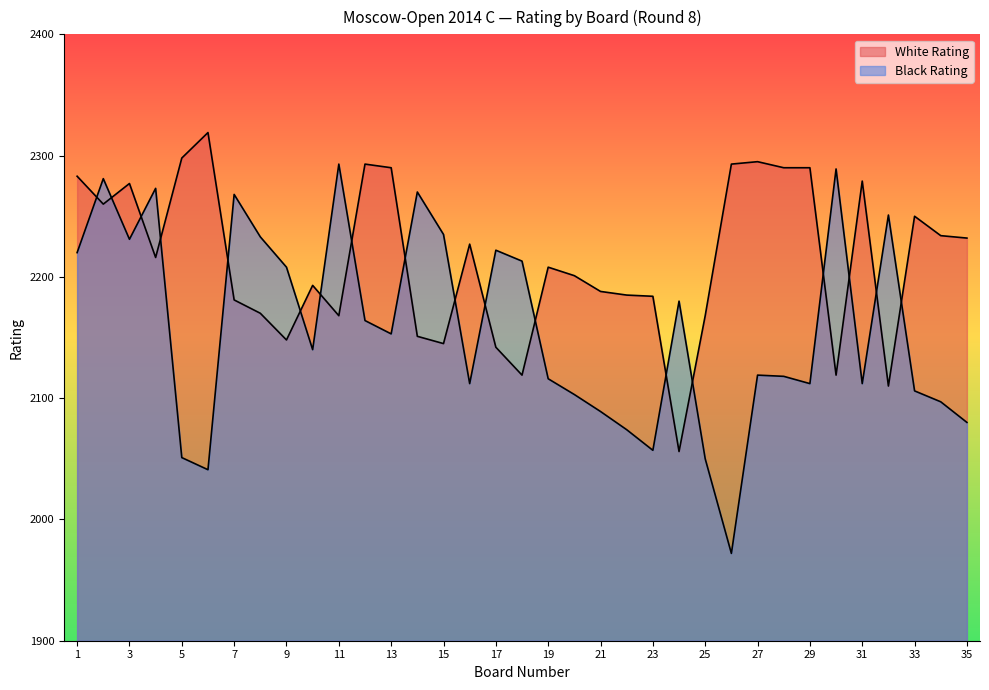

List the labels in order of White Rating value, largest first.

6, 5, 27, 12, 26, 13, 28, 29, 1, 31, 3, 2, 33, 34, 35, 16, 4, 19, 20, 10, 21, 22, 23, 7, 8, 11, 25, 14, 9, 15, 17, 18, 30, 32, 24